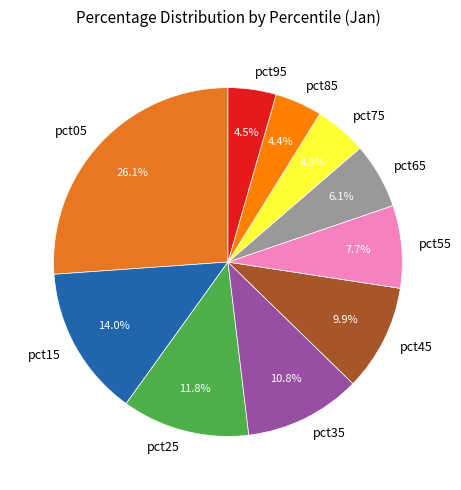

Approximately how many times larger is the value at pct85 compared to pct25?

0.4